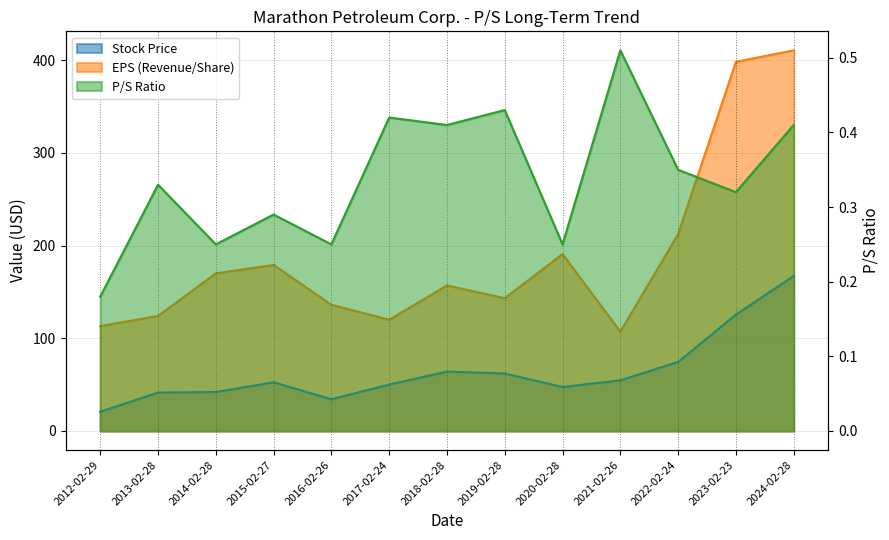

Reading right to left, list all the values displayed in this chart.

Stock Price: 167.2	125.5	74.5	54.6	47.4	62.0	64.1	50.0	34.2	52.5	42.0	41.4	20.8
EPS (Revenue/Share): 410.6	398.3	212.3	107.1	190.8	143.3	157.0	120.0	136.1	179.1	170.0	124.1	113.1
P/S Ratio: 0.4	0.3	0.3	0.5	0.2	0.4	0.4	0.4	0.2	0.3	0.2	0.3	0.2